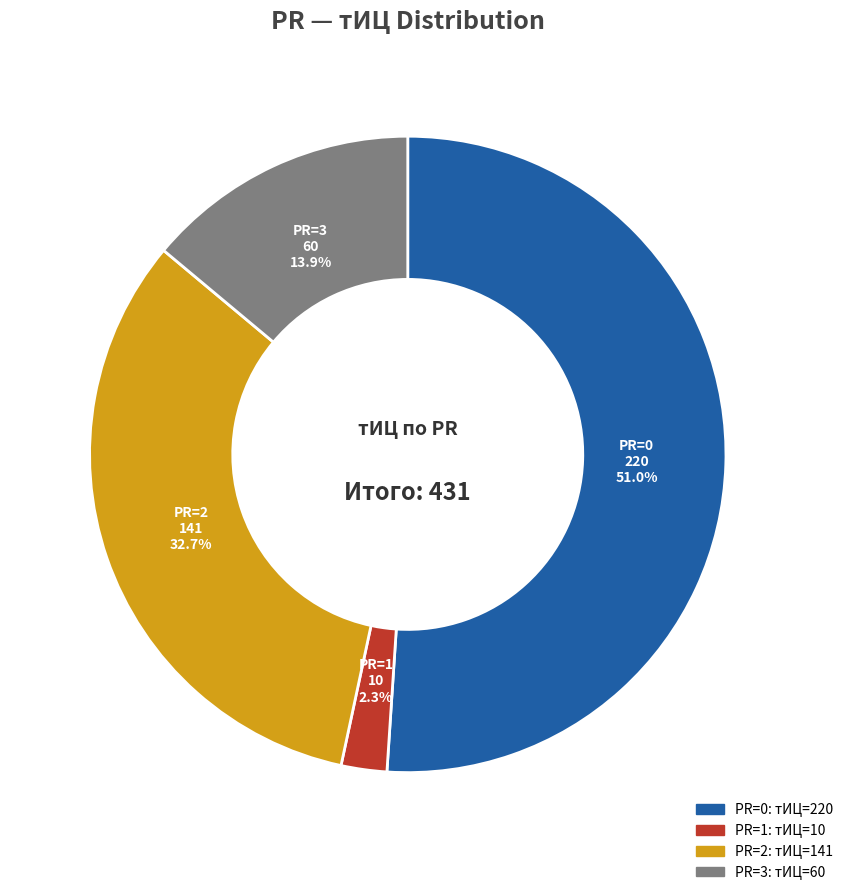

Count the number of slices in the pie.

4